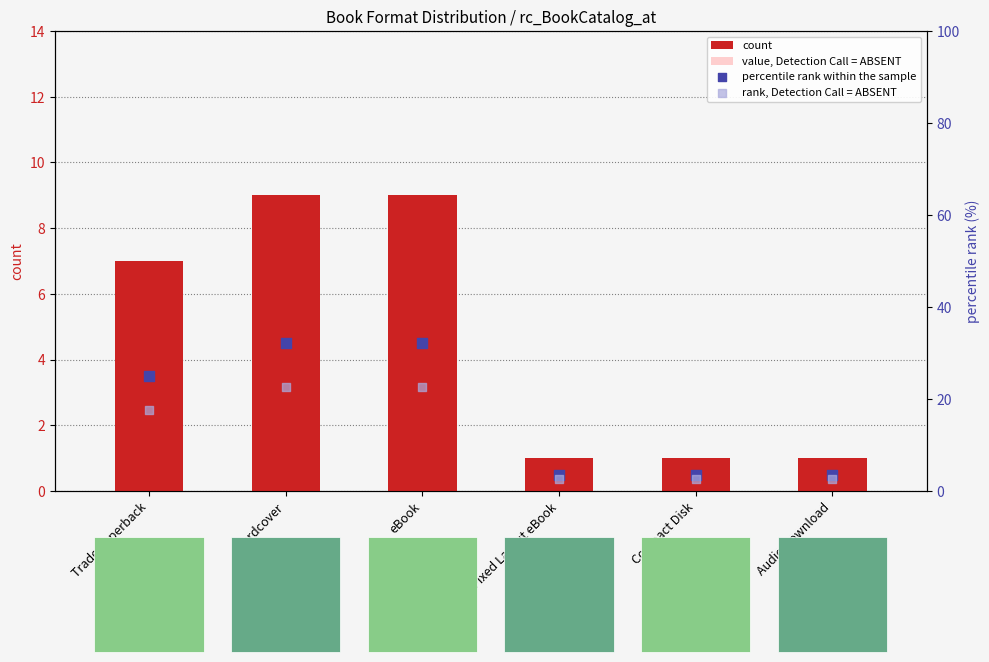

Is the value of value, Detection Call = ABSENT at eBook greater than the value of percentile rank within the sample at Compact Disk?

Yes